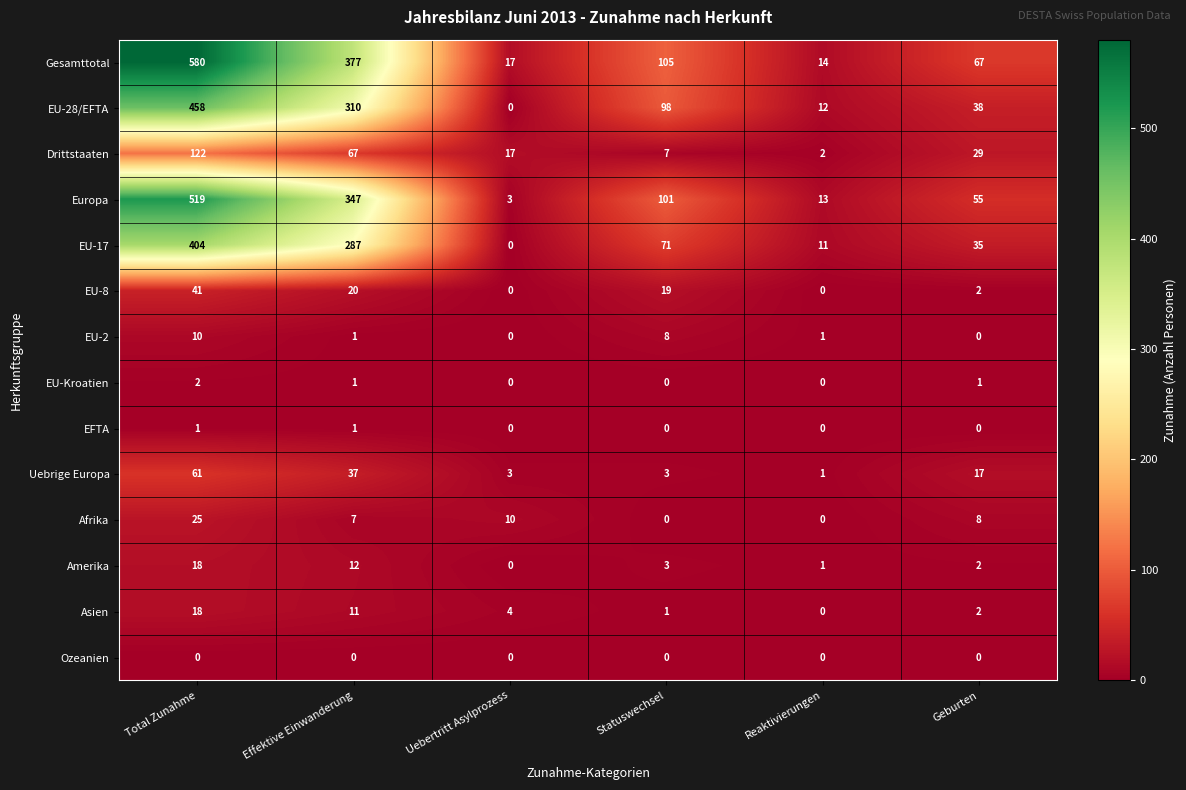

Which series changed the most between Effektive Einwanderung and Statuswechsel?

Gesamttotal